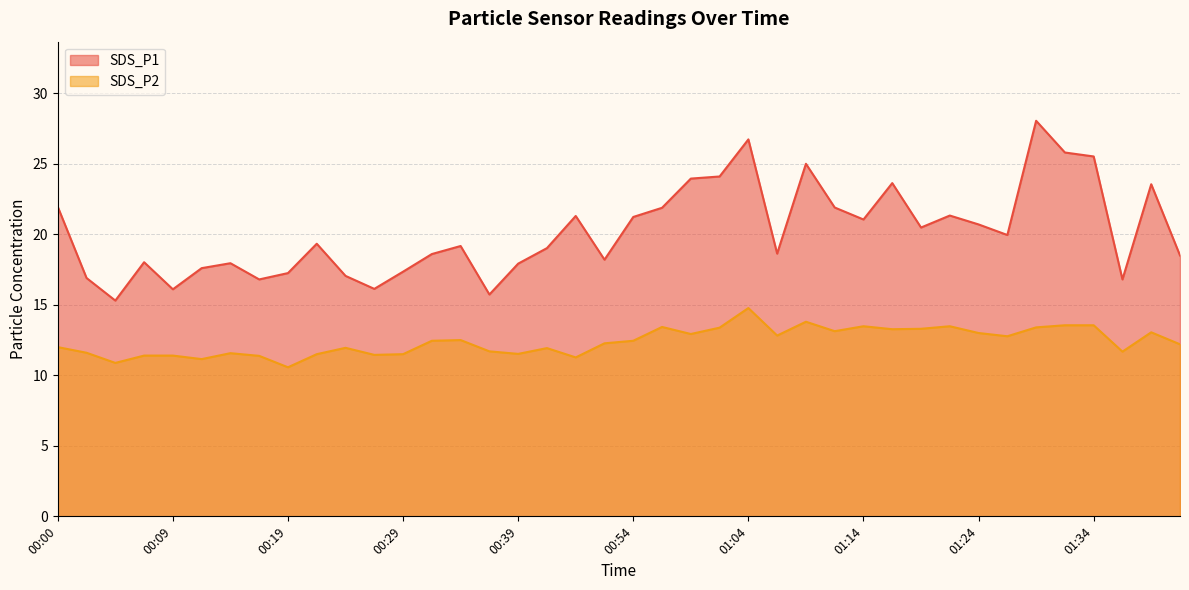

How many data points in SDS_P2 are less than 12?

17